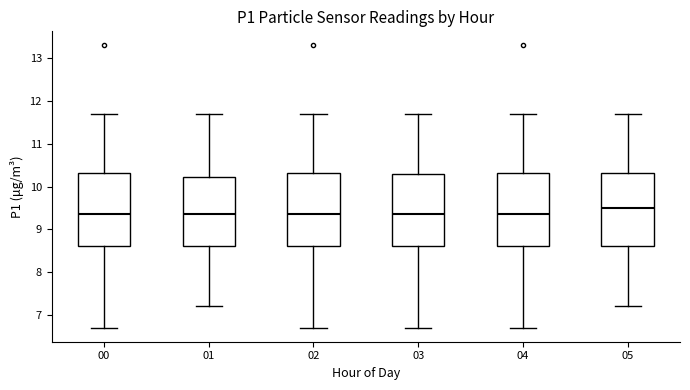

Reading left to right, transcribe this box plot: for each box, give where its median line is, the range the box spans, and where its two whiskers end, as read against the y-axis. The values are not printed on the chart, so give them approximately, as read against the axis.

00: median 9.4, box 8.6 to 10.3, whiskers 6.7 to 11.7
01: median 9.4, box 8.6 to 10.2, whiskers 7.2 to 11.7
02: median 9.4, box 8.6 to 10.3, whiskers 6.7 to 11.7
03: median 9.4, box 8.6 to 10.3, whiskers 6.7 to 11.7
04: median 9.4, box 8.6 to 10.3, whiskers 6.7 to 11.7
05: median 9.5, box 8.6 to 10.3, whiskers 7.2 to 11.7